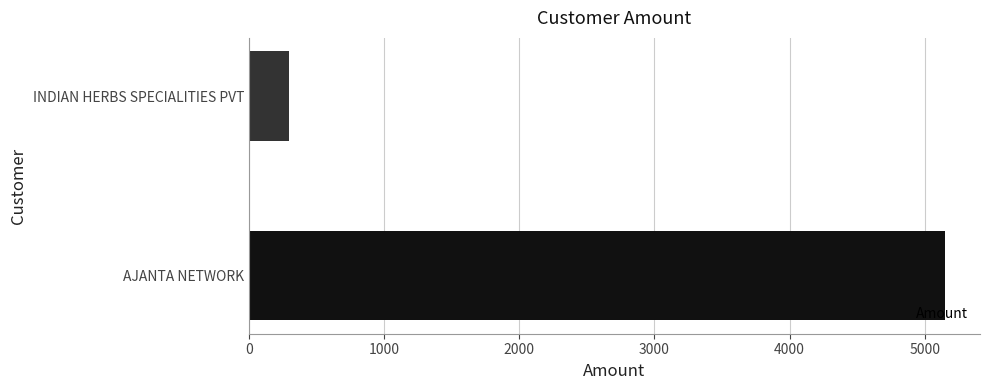

List the labels in order of value, largest first.

AJANTA NETWORK, INDIAN HERBS SPECIALITIES PVT